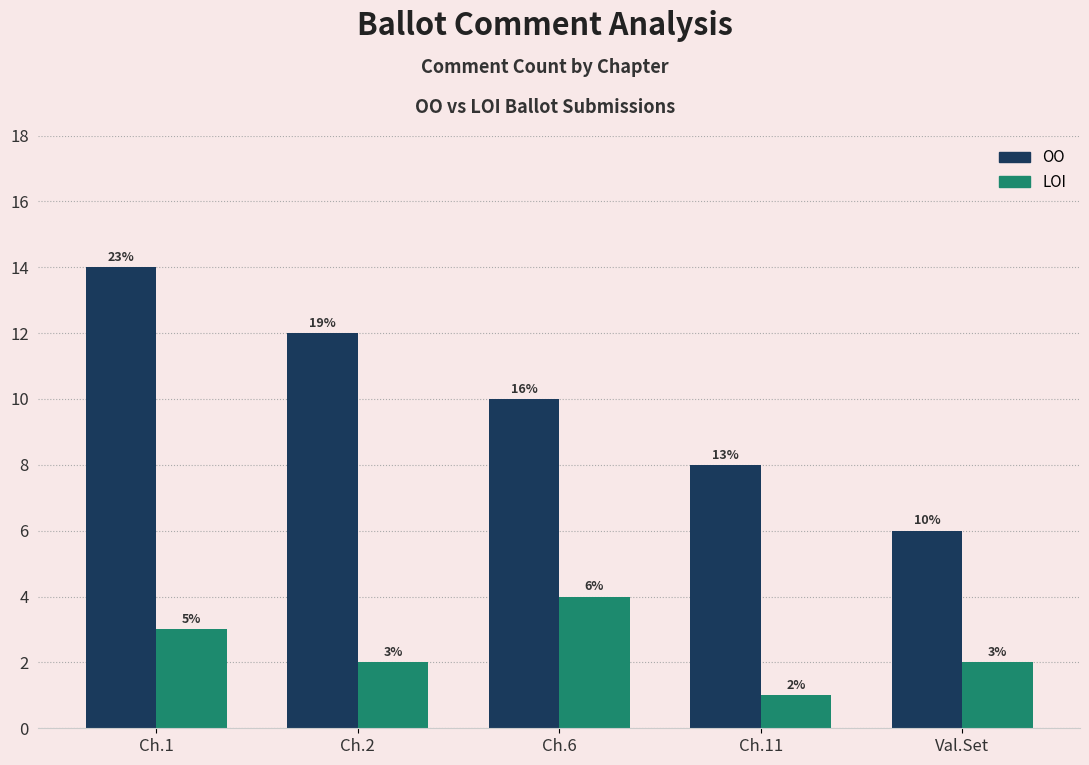

Which series changed the most between Ch.1 and Ch.6?

OO